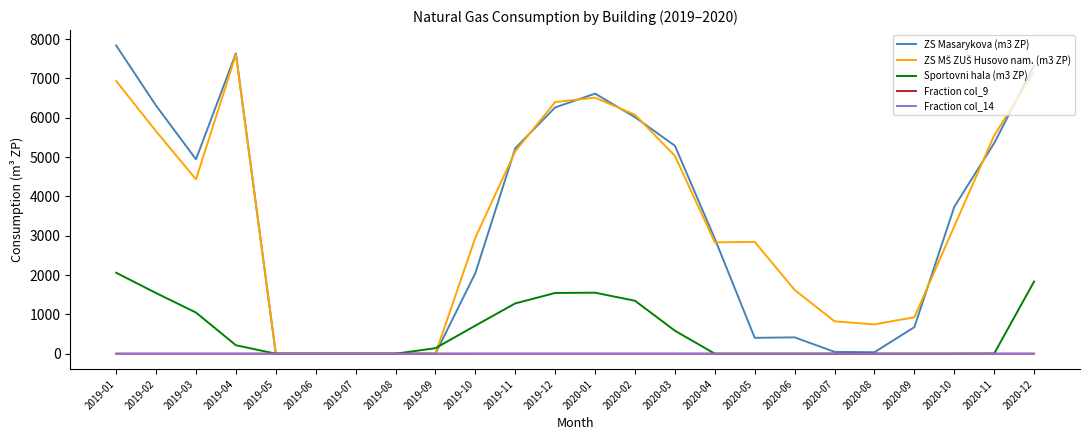

What is the maximum value shown in the chart?

7836.0